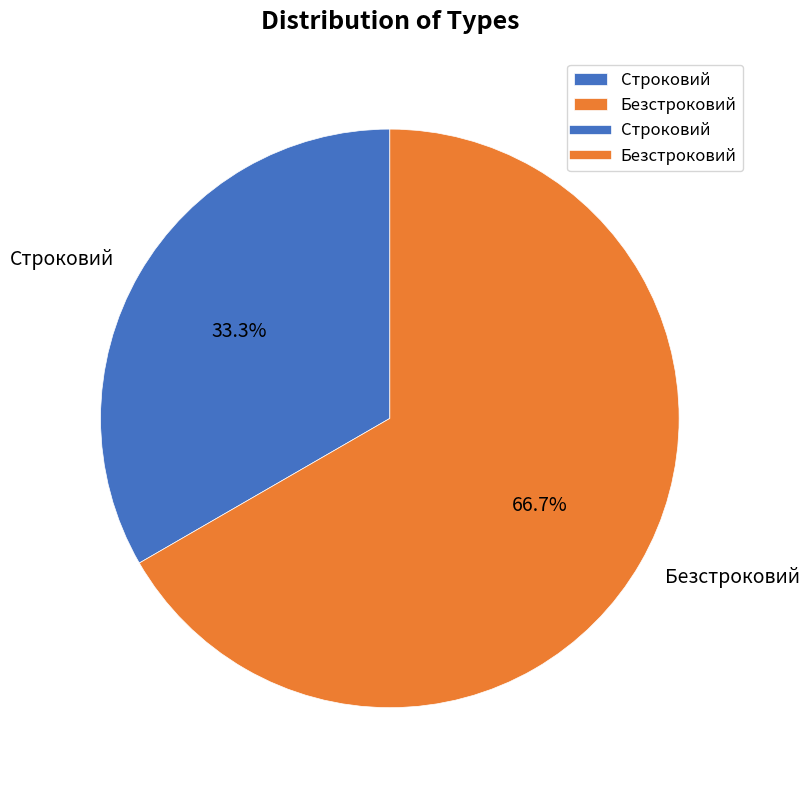

Rank the categories by value from lowest to highest.

Строковий, Безстроковий